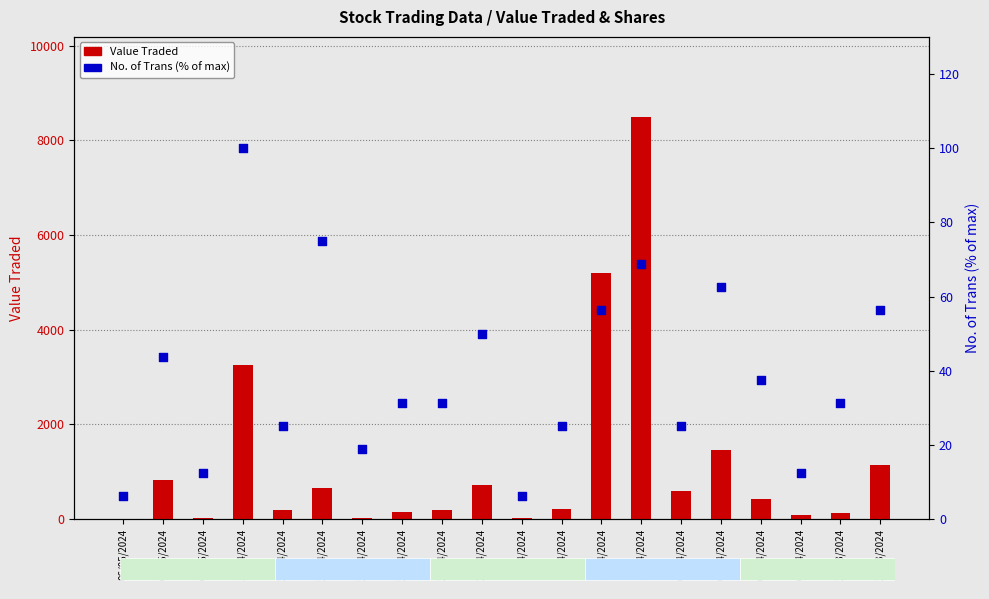

What are all the series names shown in the legend?

Value Traded, No. of Trans (% of max)